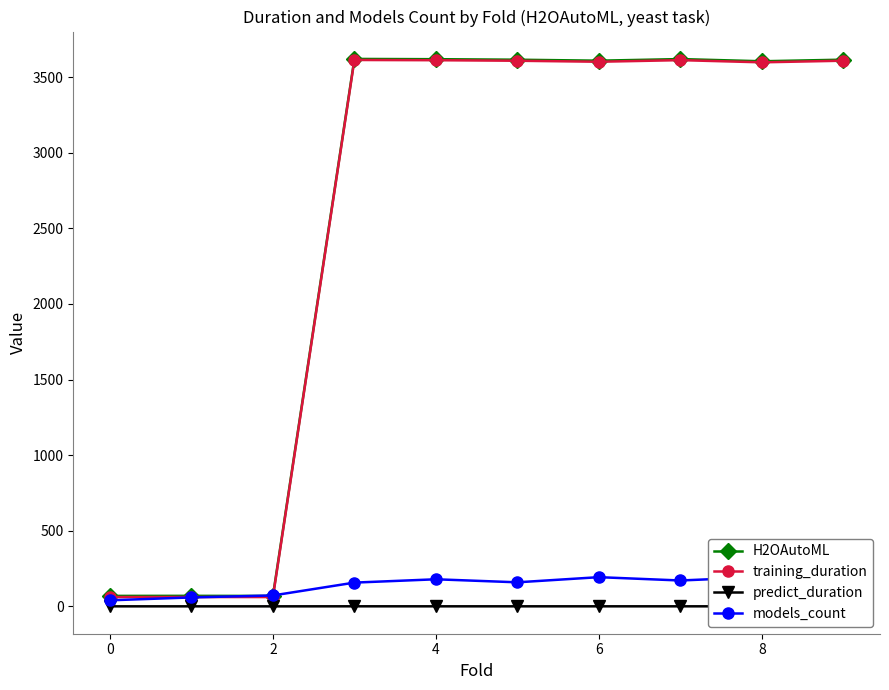

Reading right to left, what are all the values shown in this chart?

H2OAutoML: 3615.4	3604.8	3619.3	3608.6	3615.1	3618.5	3620.3	68.9	69.5	69.1
training_duration: 3608.5	3597.8	3612.2	3601.6	3608.2	3611.7	3613.3	61.4	61.8	61.4
predict_duration: 0.2	0.2	0.2	0.2	0.2	0.2	0.3	0.0	0.1	0.1
models_count: 185.0	194.0	171.0	193.0	159.0	179.0	157.0	72.0	59.0	40.0